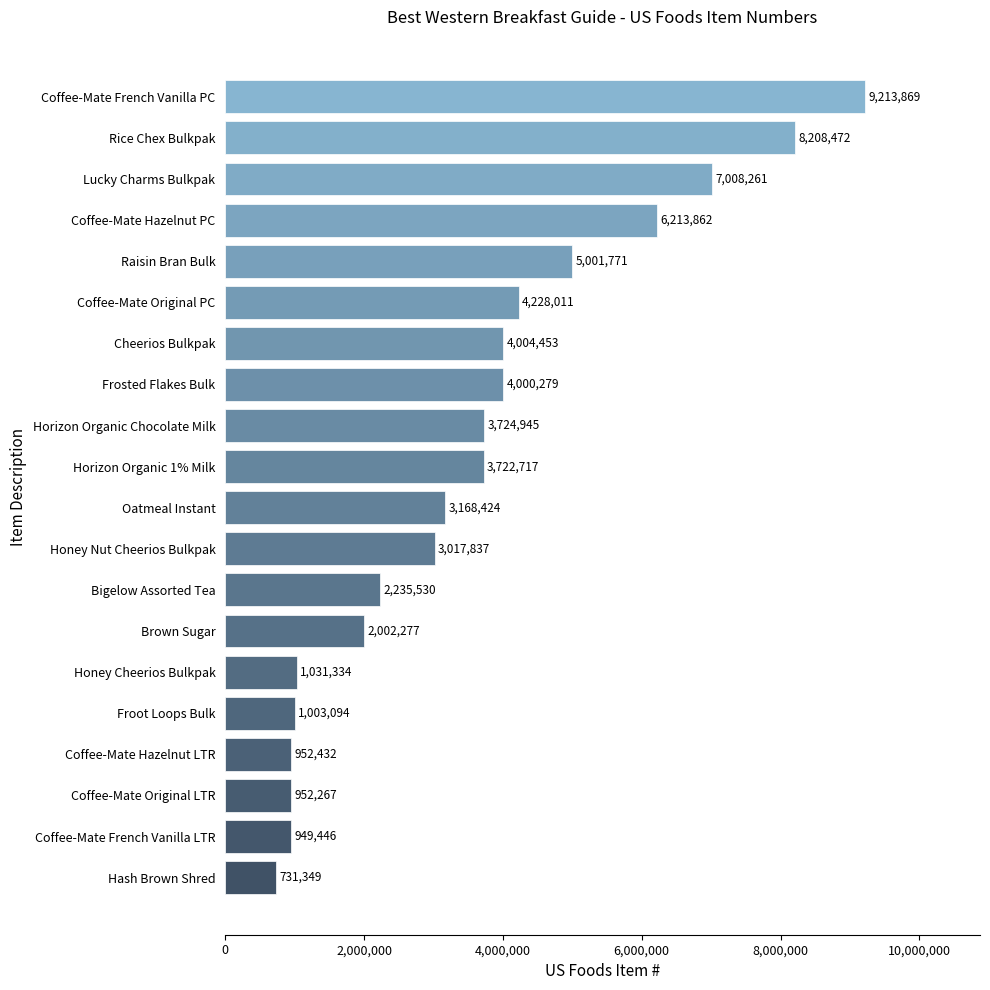

True or false: the data shows 952267 at Coffee-Mate Original LTR.

True